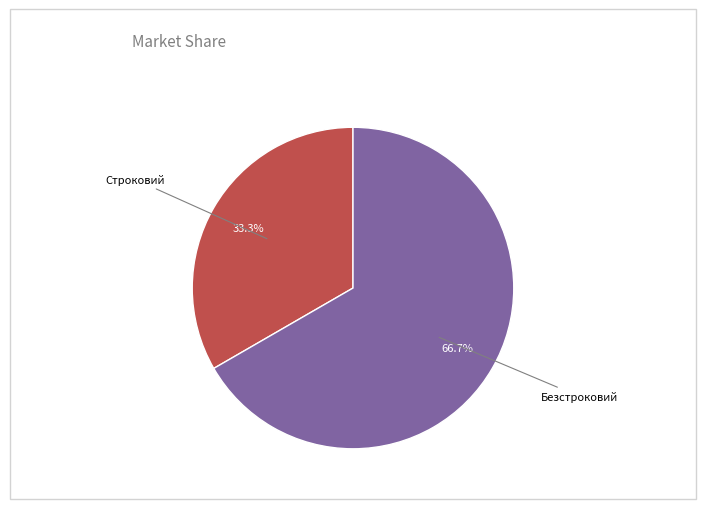

Is there a majority slice in this chart?

Yes